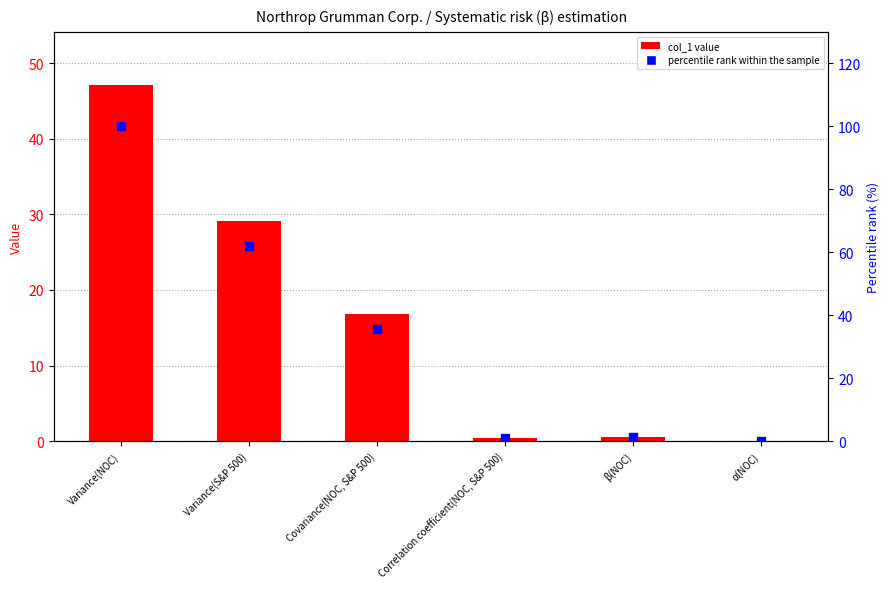

Which series has the largest Y range (max minus min)?

percentile rank within the sample